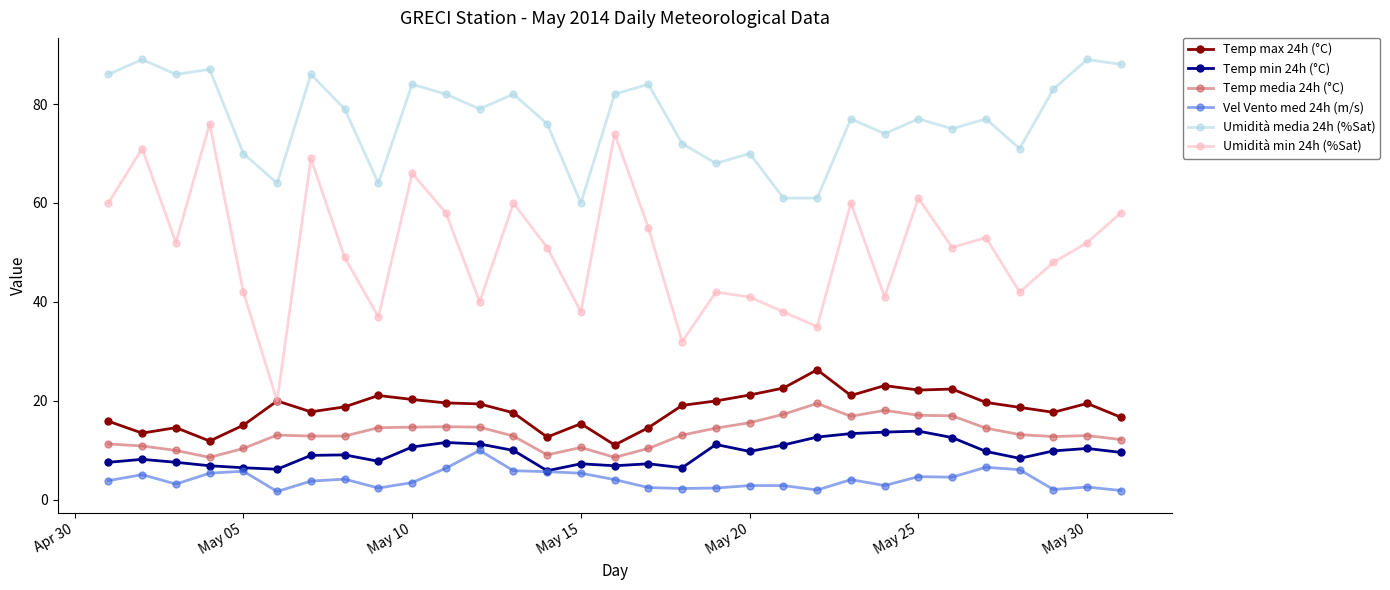

True or false: Umidità min 24h (%Sat) has more than 1 points higher than both neighbors.

True